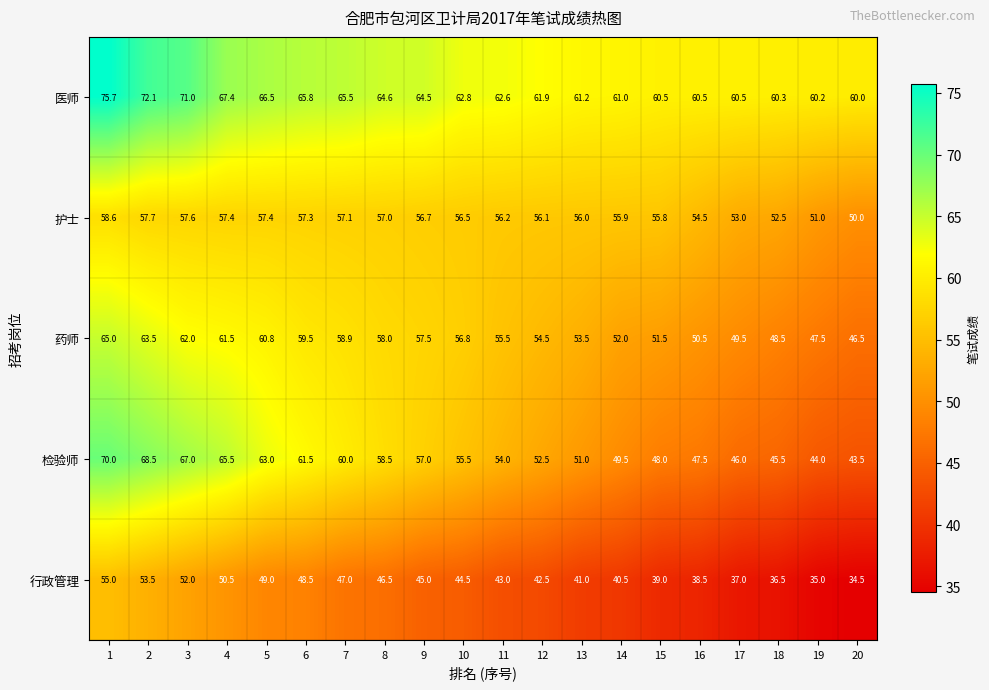

Rank the series at 1 from lowest to highest value.

行政管理, 护士, 药师, 检验师, 医师